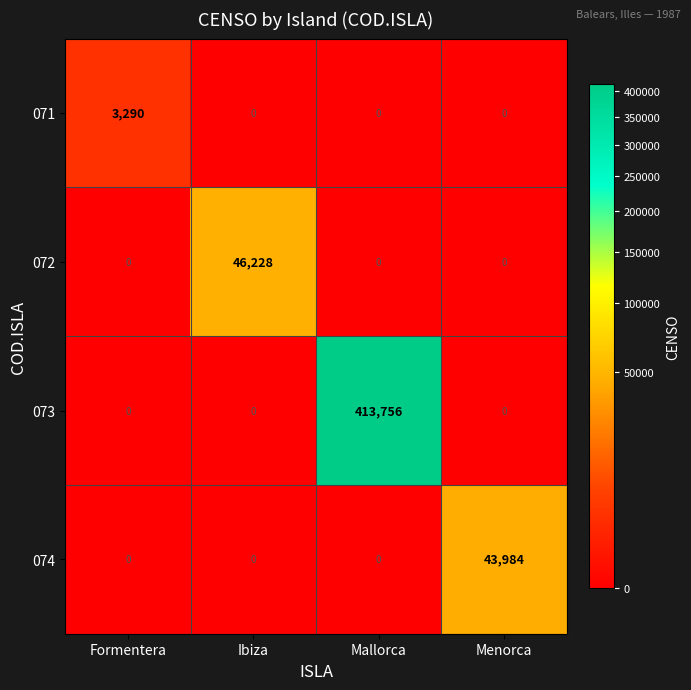

Reading left to right, transcribe all the data shown in this chart.

071: 3290	0	0	0
072: 0	46228	0	0
073: 0	0	413756	0
074: 0	0	0	43984